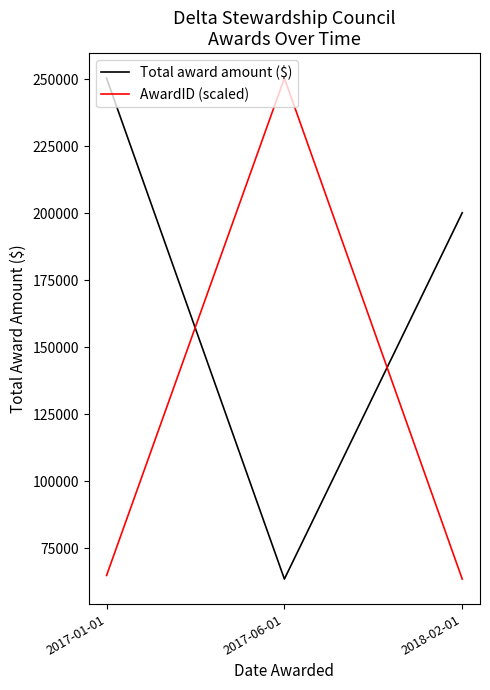

At which label is AwardID (scaled) closest to 156956?

2017-01-01